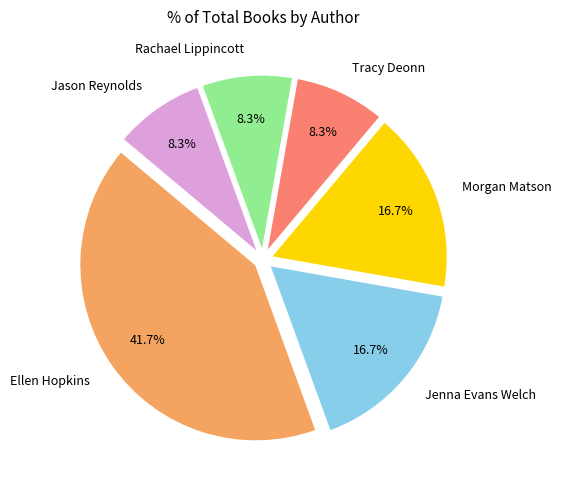

The Jenna Evans Welch slice represents 23% of the pie. True or false?

False